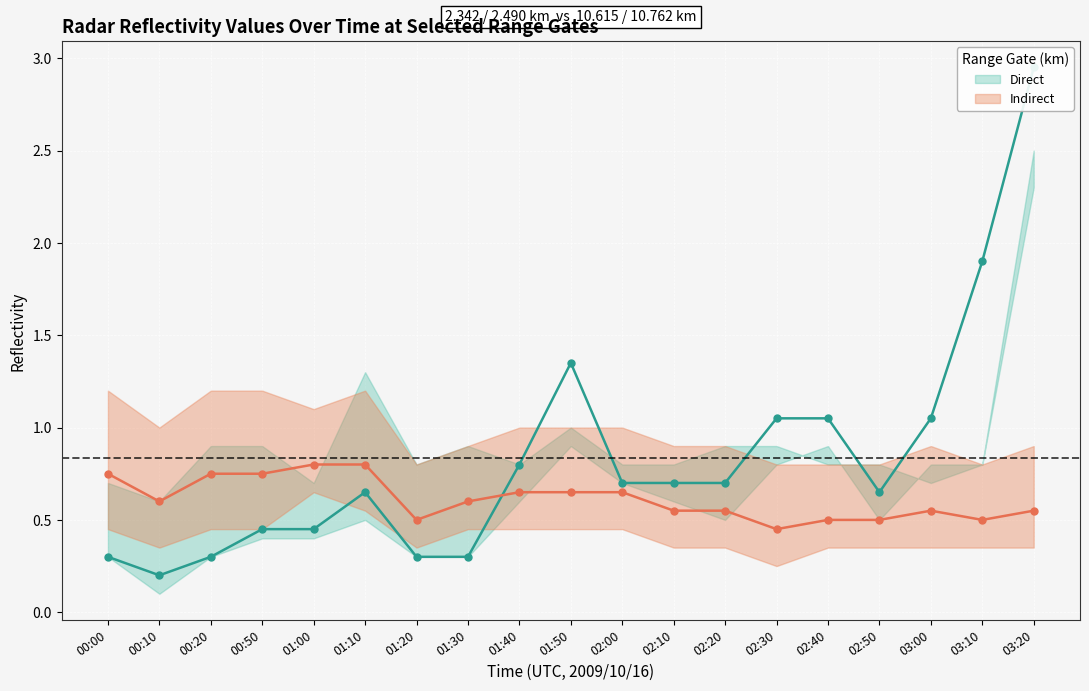

How many interior local peaks does the Indirect series have?

1